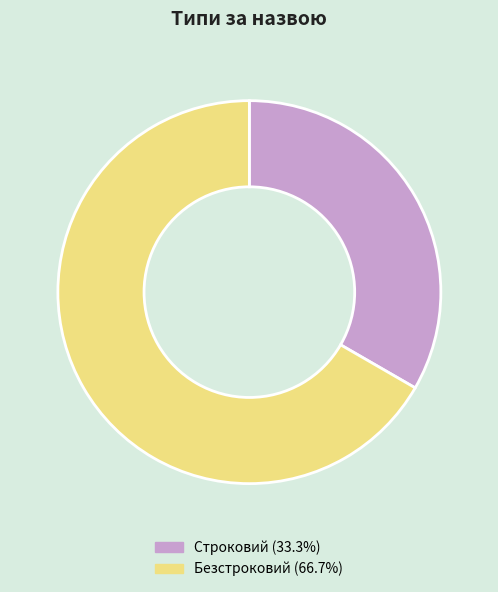

How many slices are in this pie chart?

2